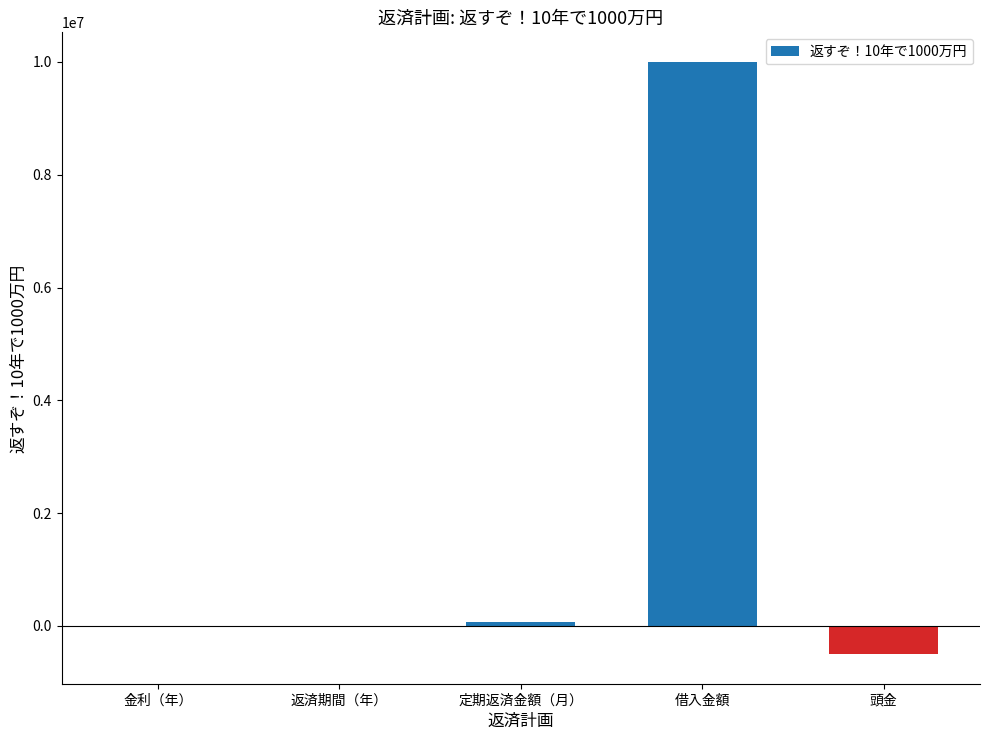

At which category does the chart reach its peak across all series?

借入金額